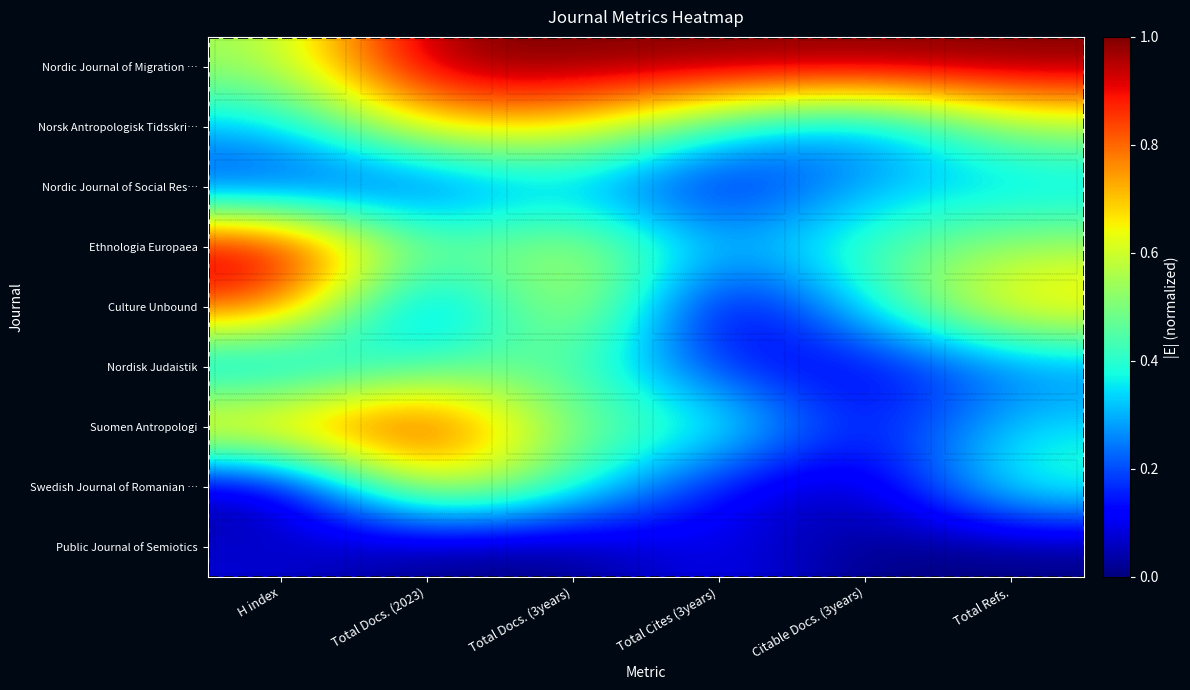

At Citable Docs. (3years), list the series in order from smallest to largest.

Public Journal of Semiotics, Swedish Journal of Romanian …, Nordisk Judaistik, Suomen Antropologi, Norsk Antropologisk Tidsskri…, Nordic Journal of Social Res…, Culture Unbound, Ethnologia Europaea, Nordic Journal of Migration …